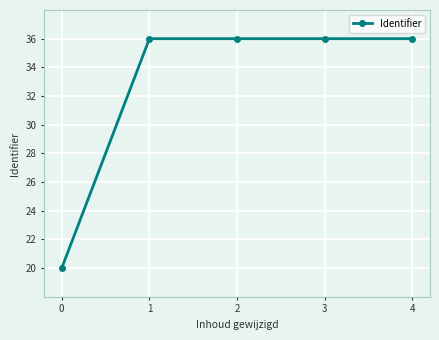

True or false: the data has more than 2 interior local peaks.

False